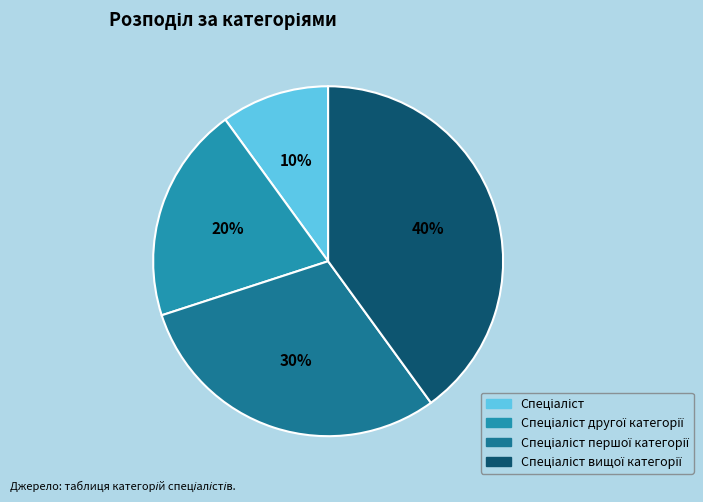

How many slices are in this pie chart?

4